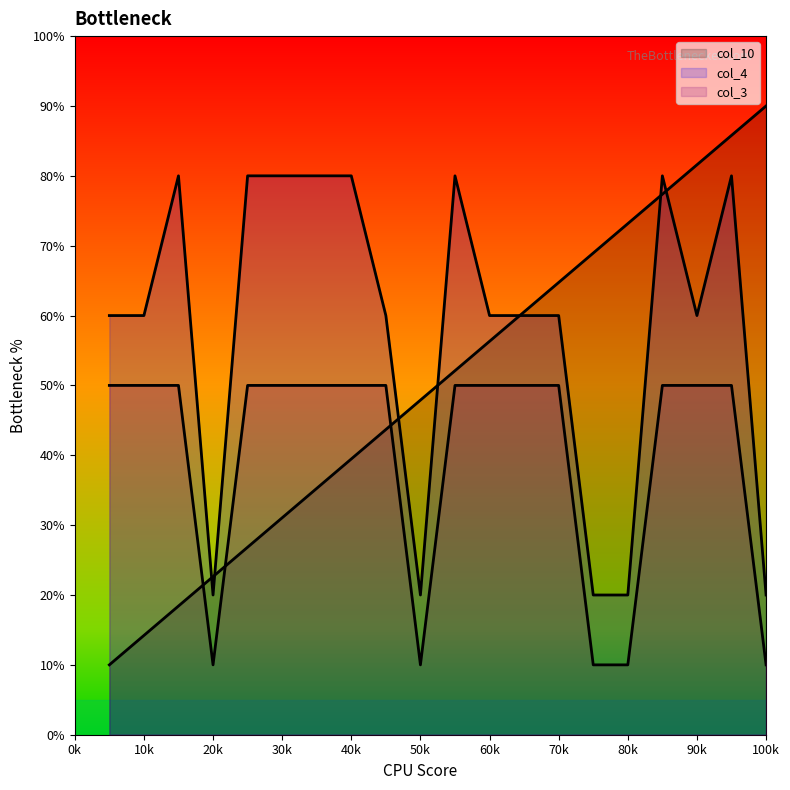

What are all the series names shown in the legend?

col_10, col_4, col_3